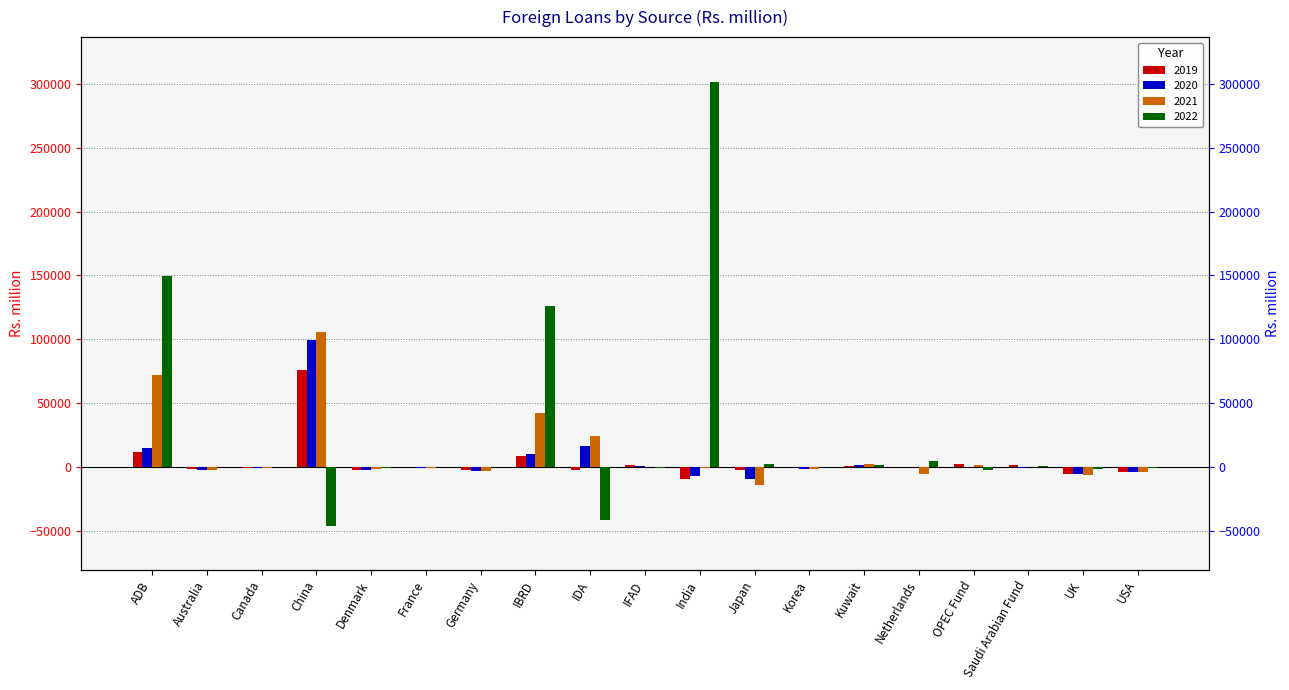

At which label is 2021 closest to 45559?

IBRD